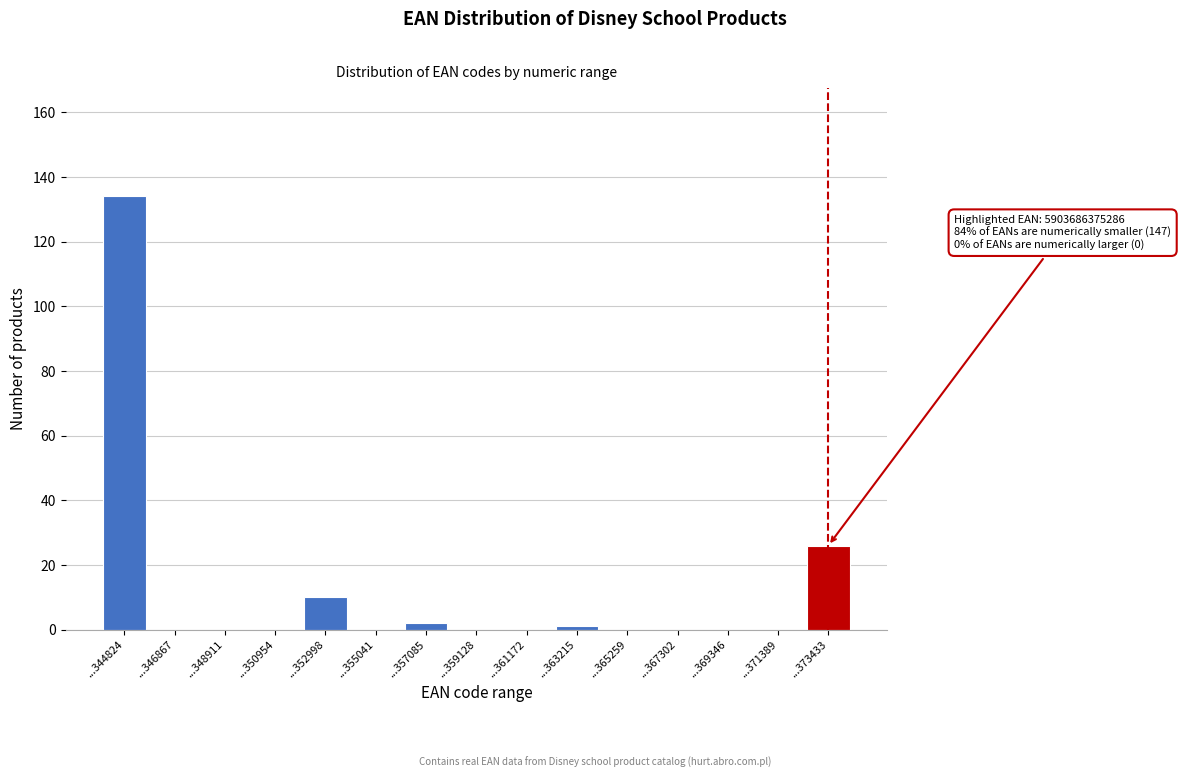

Reading right to left, list all the values displayed in this chart.

...373433=26	...371389=0	...369346=0	...367302=0	...365259=0	...363215=1	...361172=0	...359128=0	...357085=2	...355041=0	...352998=10	...350954=0	...348911=0	...346867=0	...344824=134